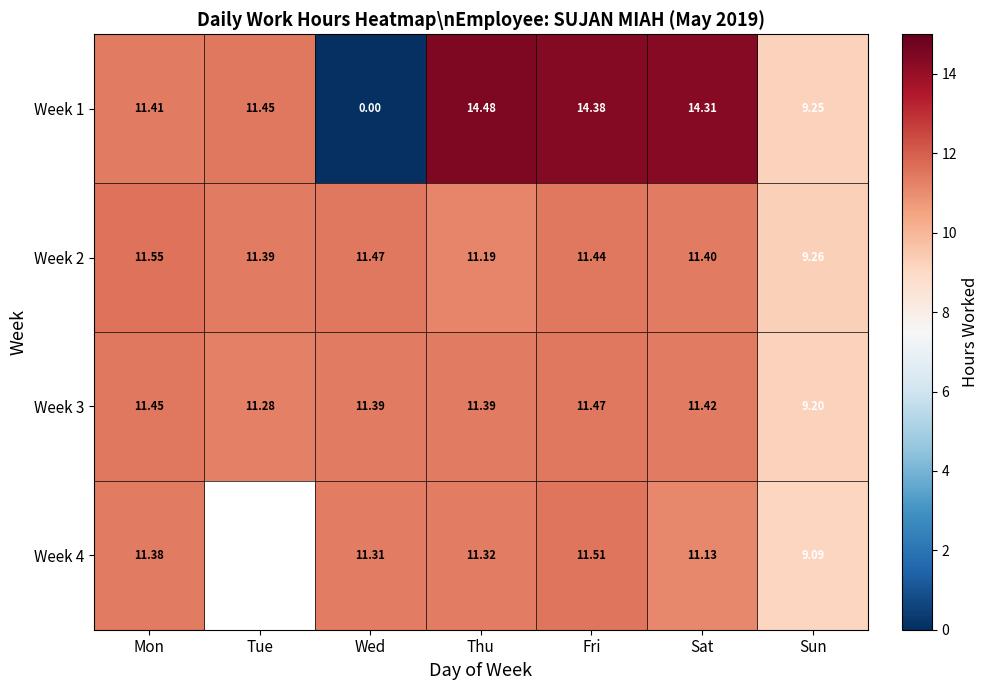

What is the greatest value displayed?

14.5